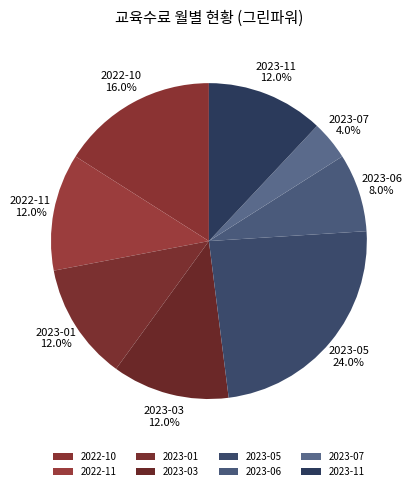

How much of the chart is everything except 2023-01?

88.0%